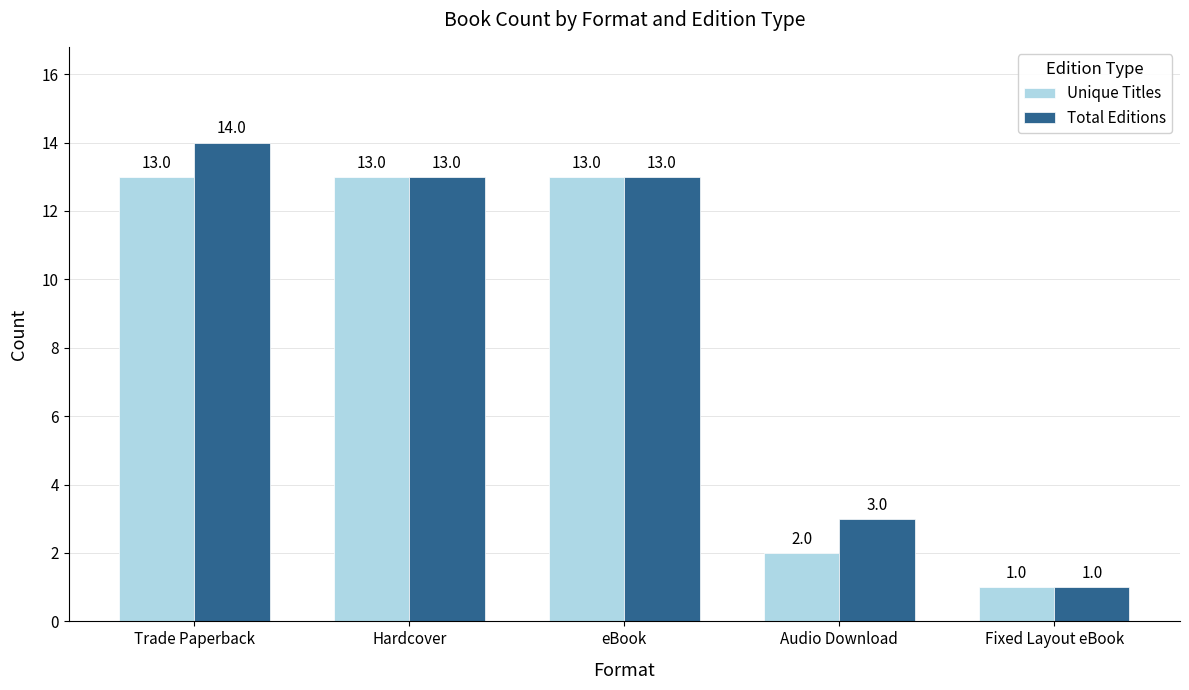

How many distinct data groups are displayed?

2